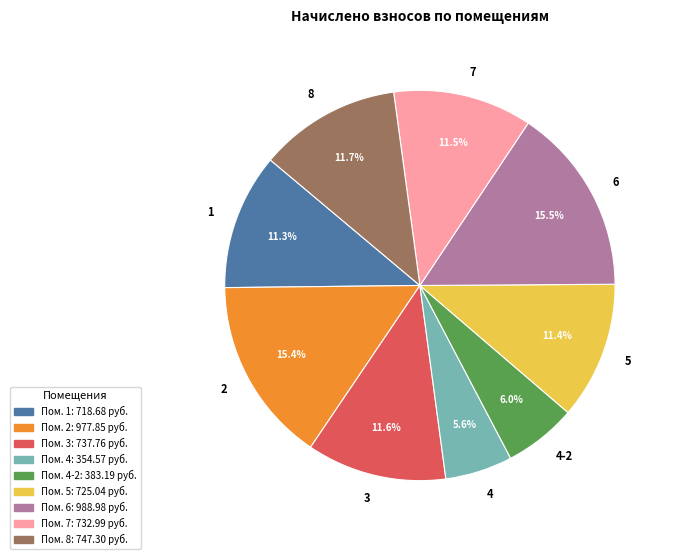

Does 2 represent more than half of the total?

No